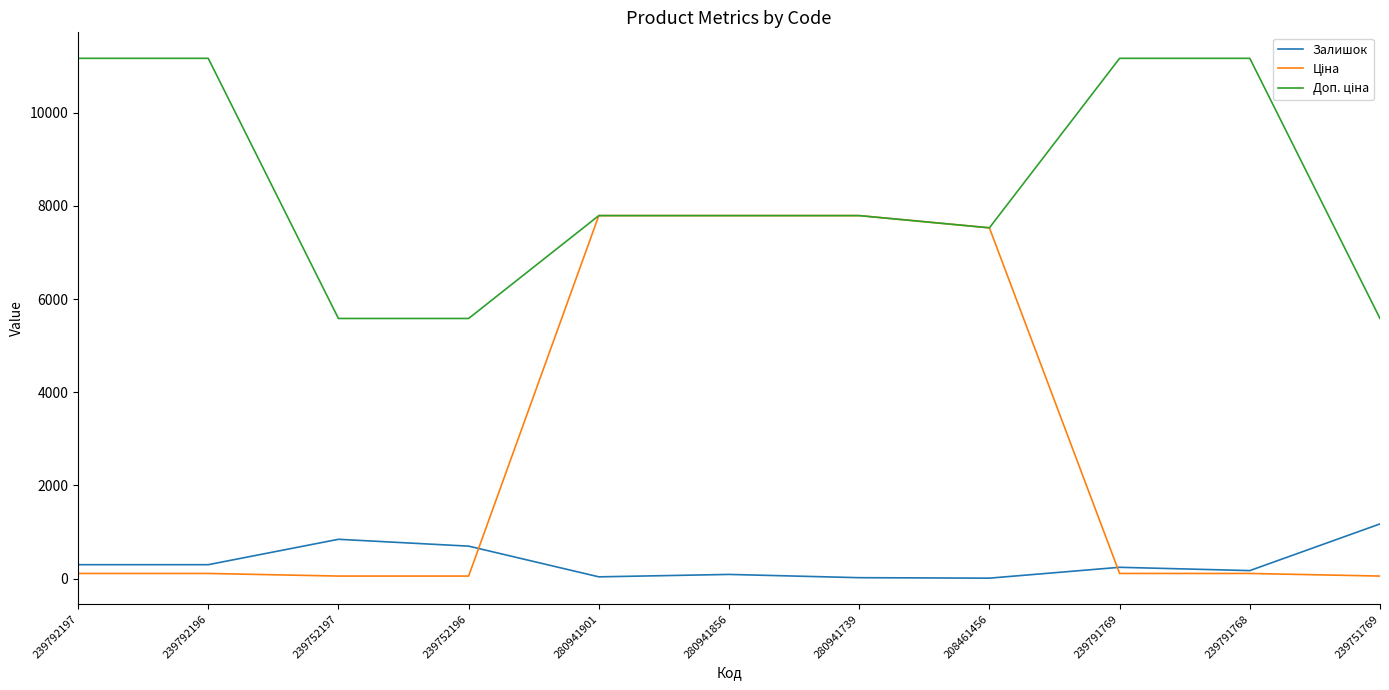

What is the greatest value displayed?

11169.0